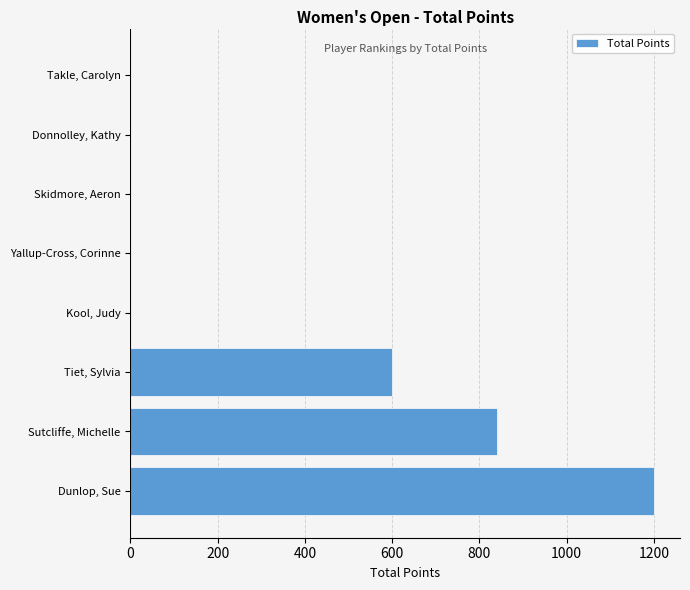

Between Yallup-Cross, Corinne and Sutcliffe, Michelle, which is larger?

Sutcliffe, Michelle